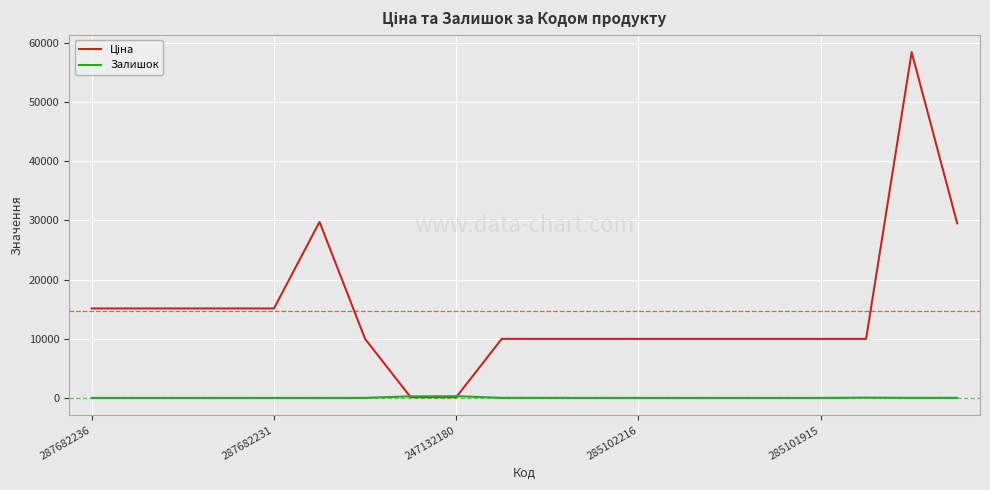

What is the maximum value shown in the chart?

58426.5